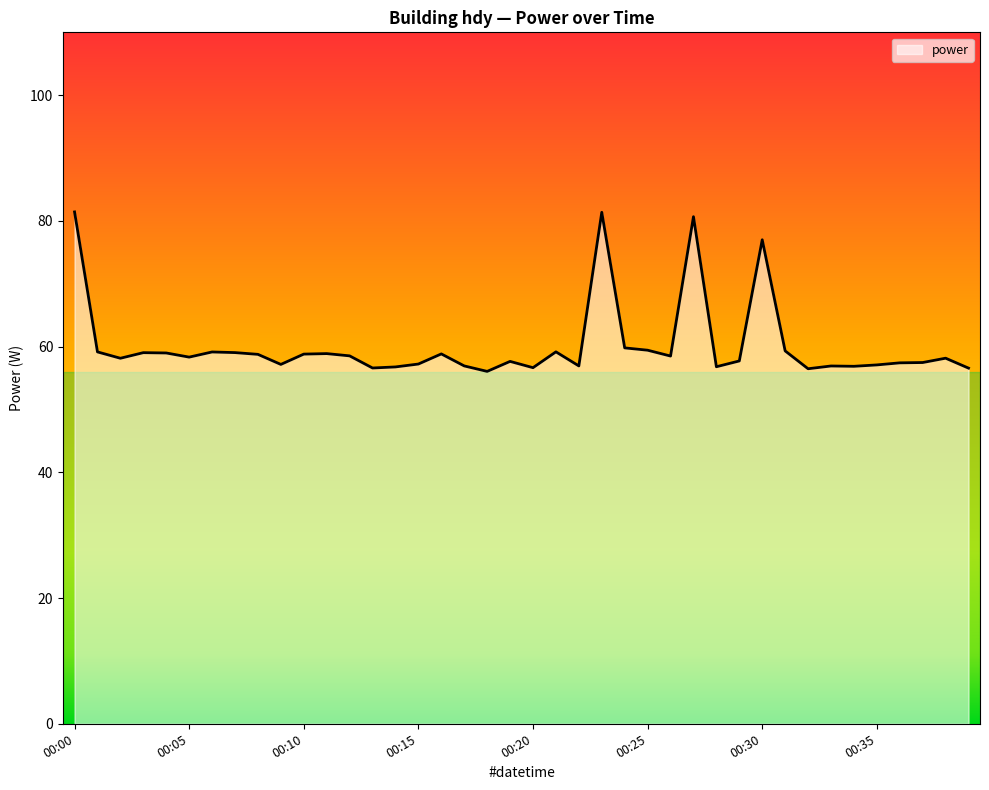

What is the maximum value shown in the chart?

81.4